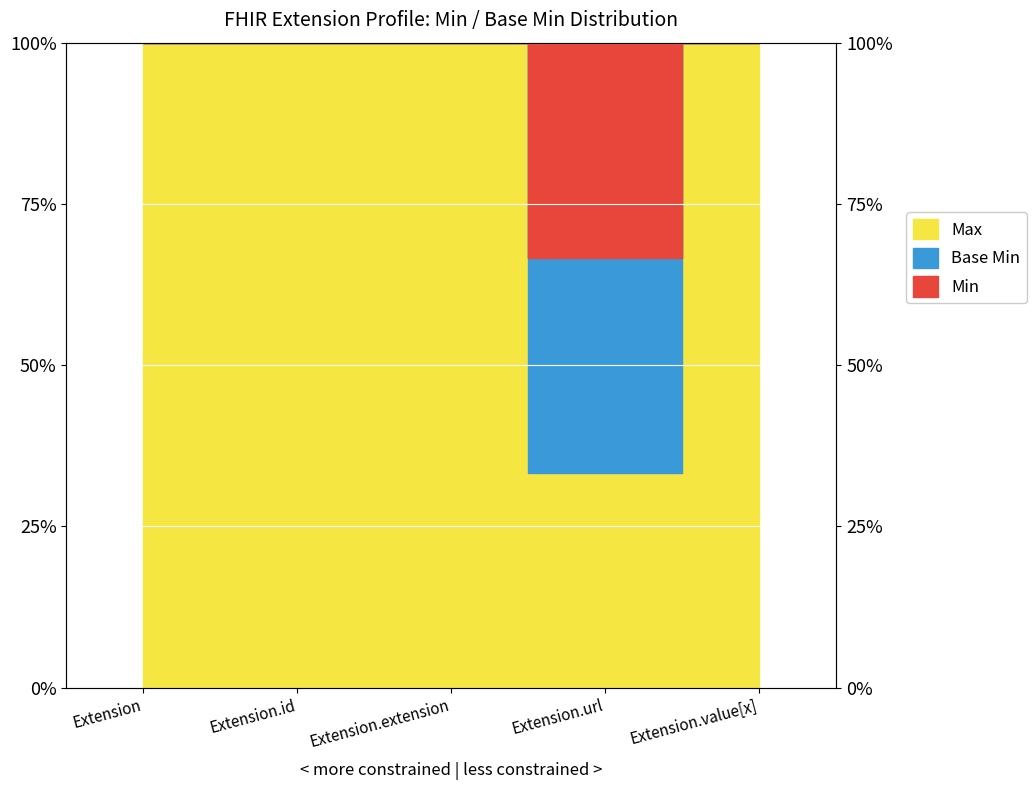

Which category has the highest value across all series?

Extension